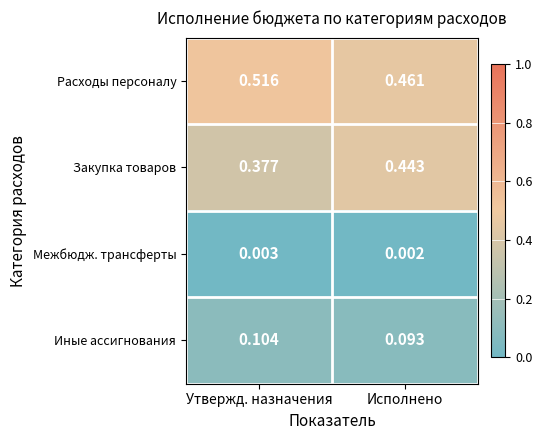

Between Утвержд. назначения and Исполнено, which series saw the biggest shift?

Закупка товаров